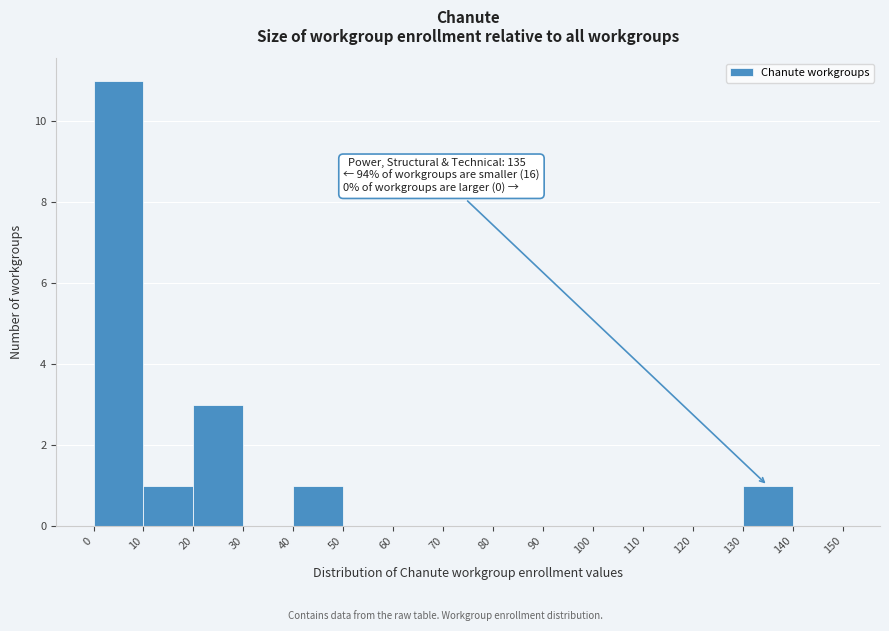

Over which range of the x-axis is the bar tallest?

0 to 10